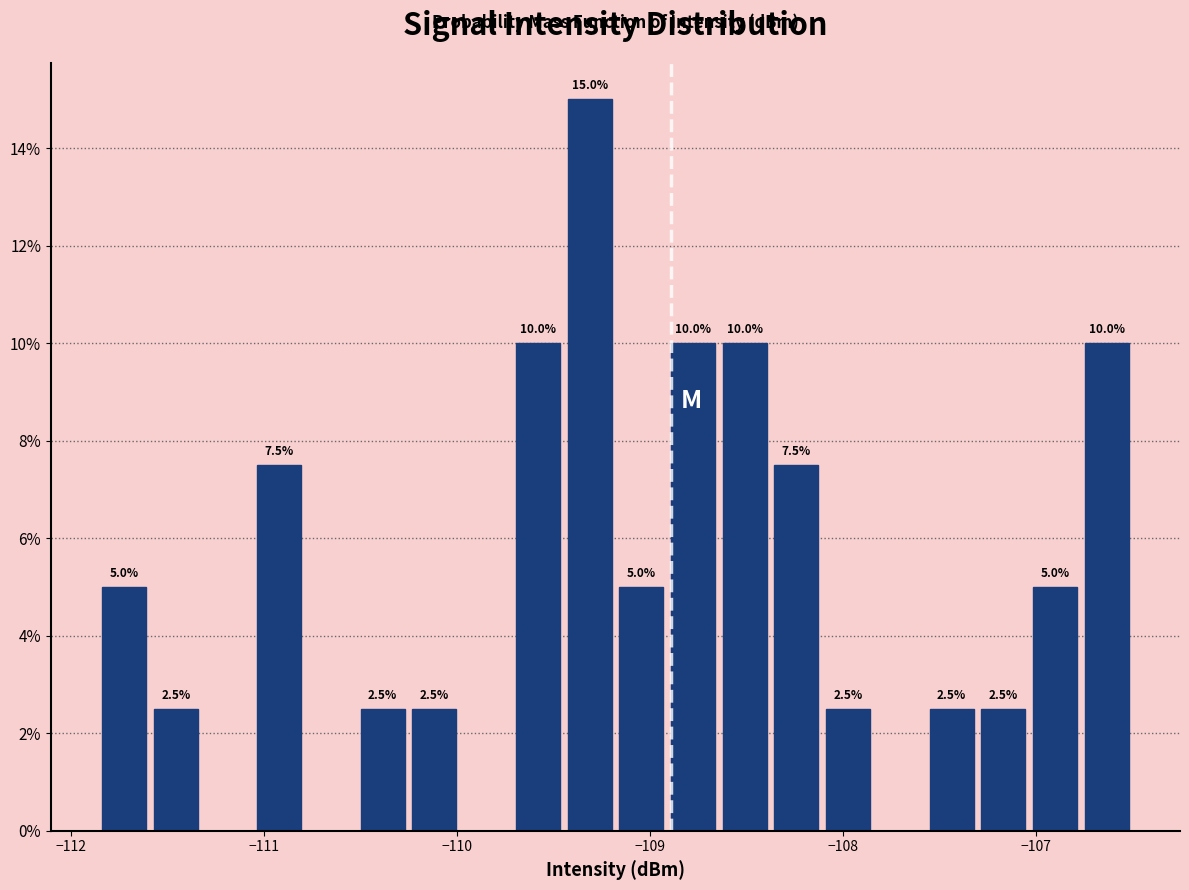

Around what value on the x-axis is the tallest bar? Give the approximate position of its centre, as read against the axis.

-109.3